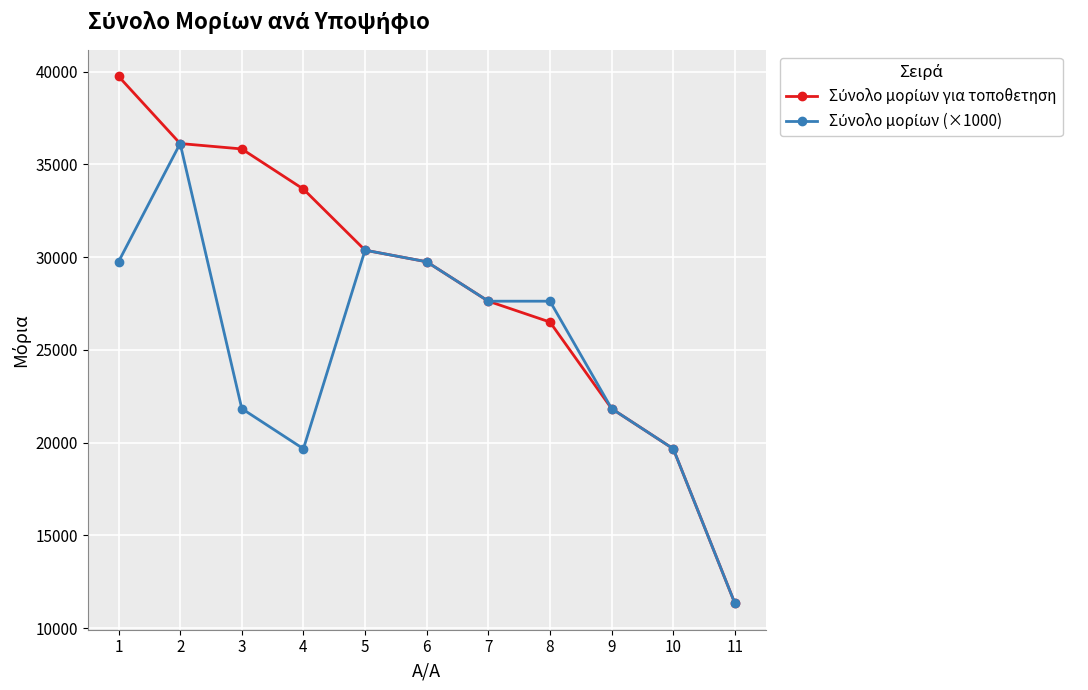

What is the total value across all series at 11?

22666